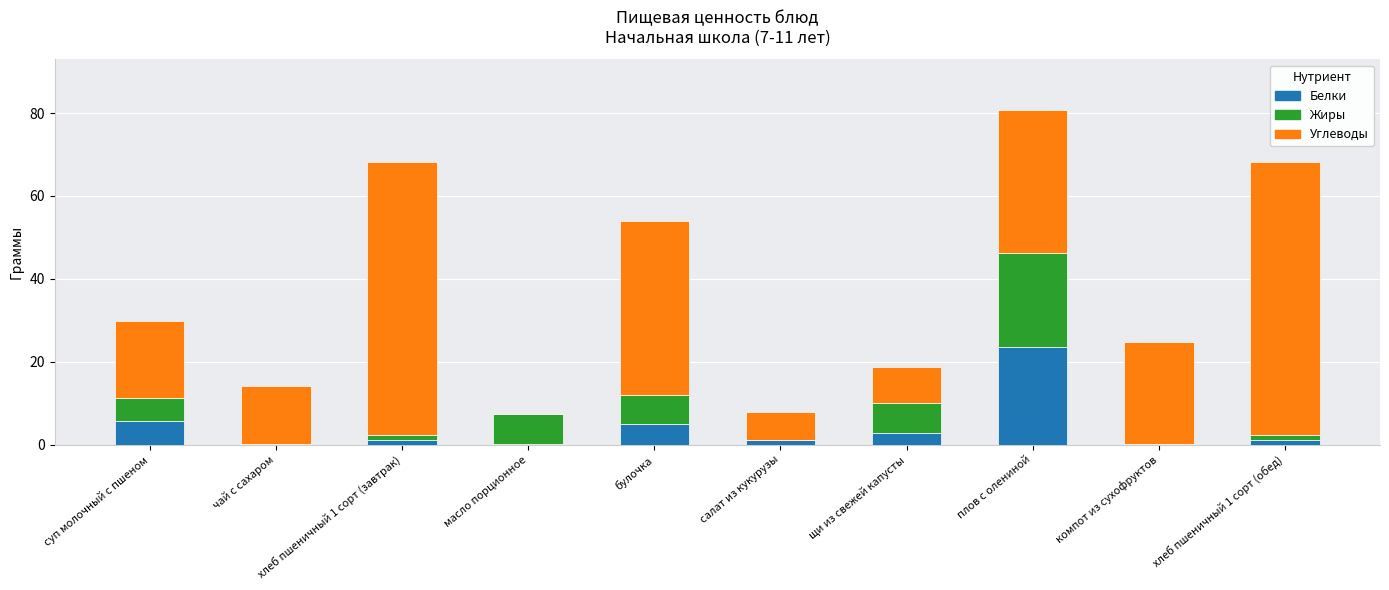

True or false: Белки has a value of 5.0 at булочка.

True